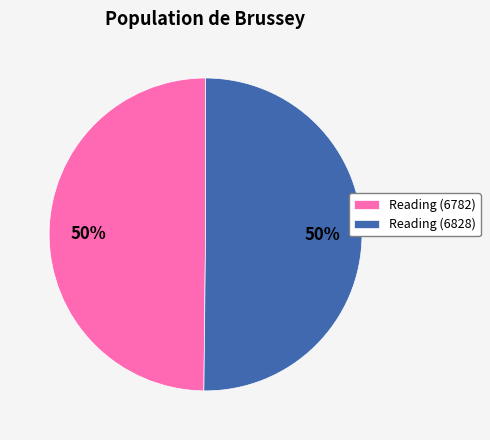

To the nearest percent, what is the average slice percentage?

50%